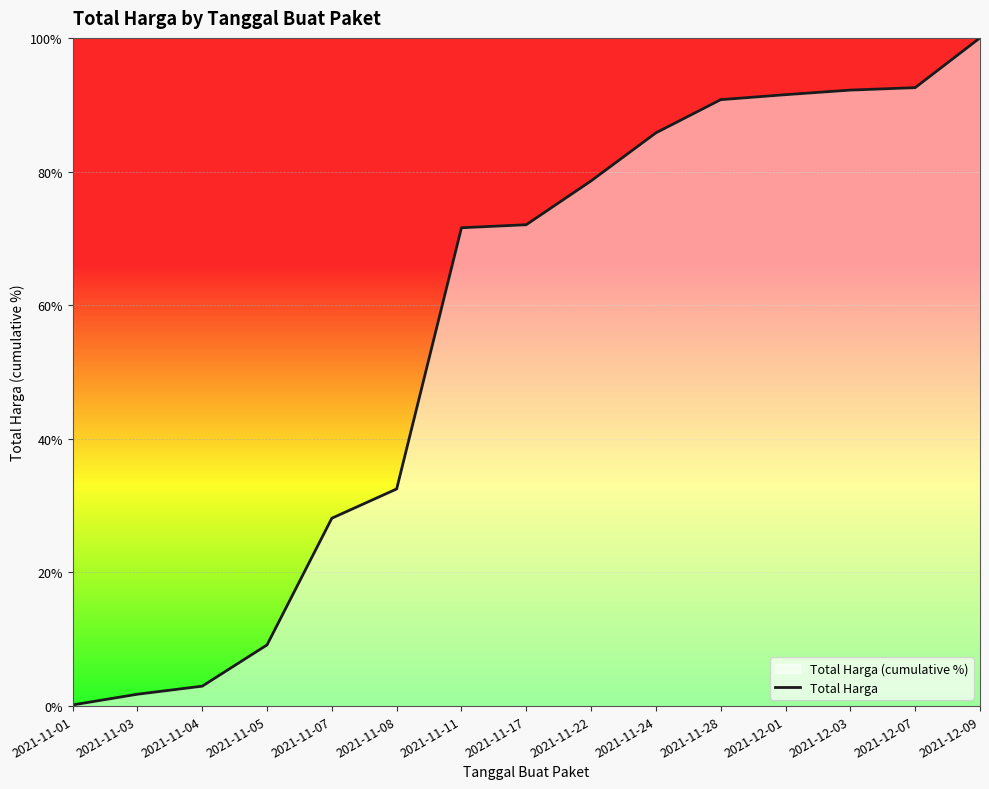

List the labels in order of value, largest first.

2021-12-09, 2021-12-07, 2021-12-03, 2021-12-01, 2021-11-28, 2021-11-24, 2021-11-22, 2021-11-17, 2021-11-11, 2021-11-08, 2021-11-07, 2021-11-05, 2021-11-04, 2021-11-03, 2021-11-01